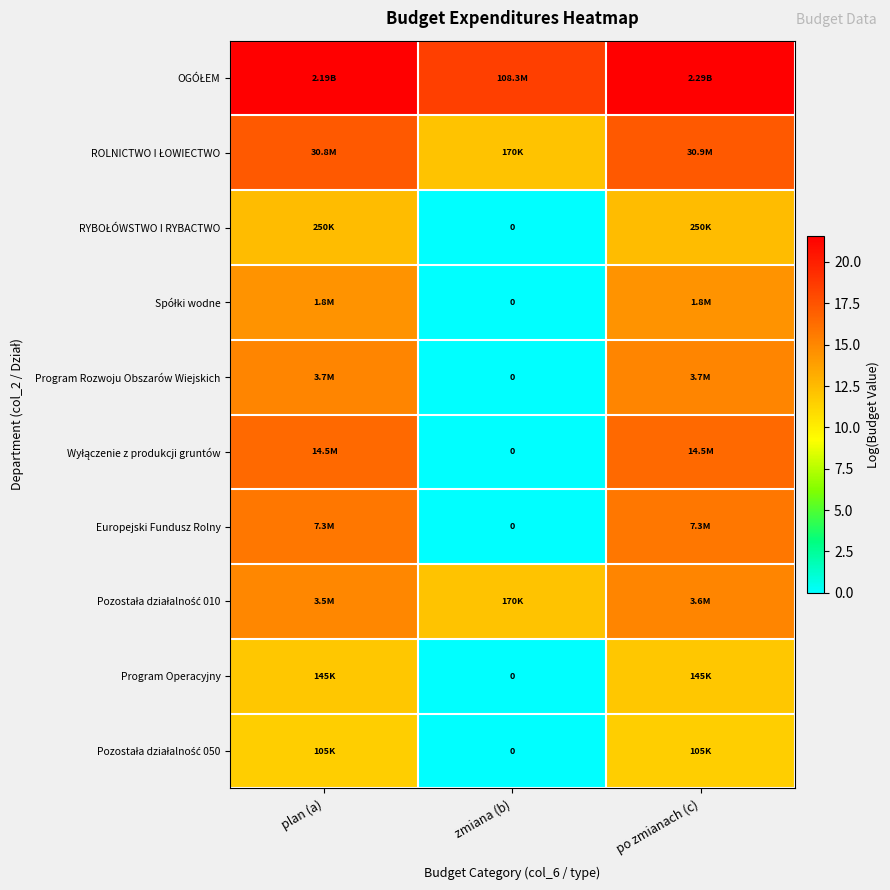

What value does the Wyłączenie z produkcji gruntów series have at plan (a)?

16.5